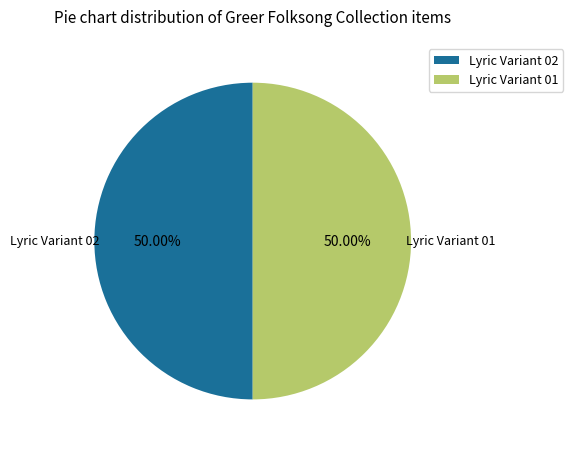

Do Lyric Variant 02 and Lyric Variant 01 together represent more than half of the pie?

Yes